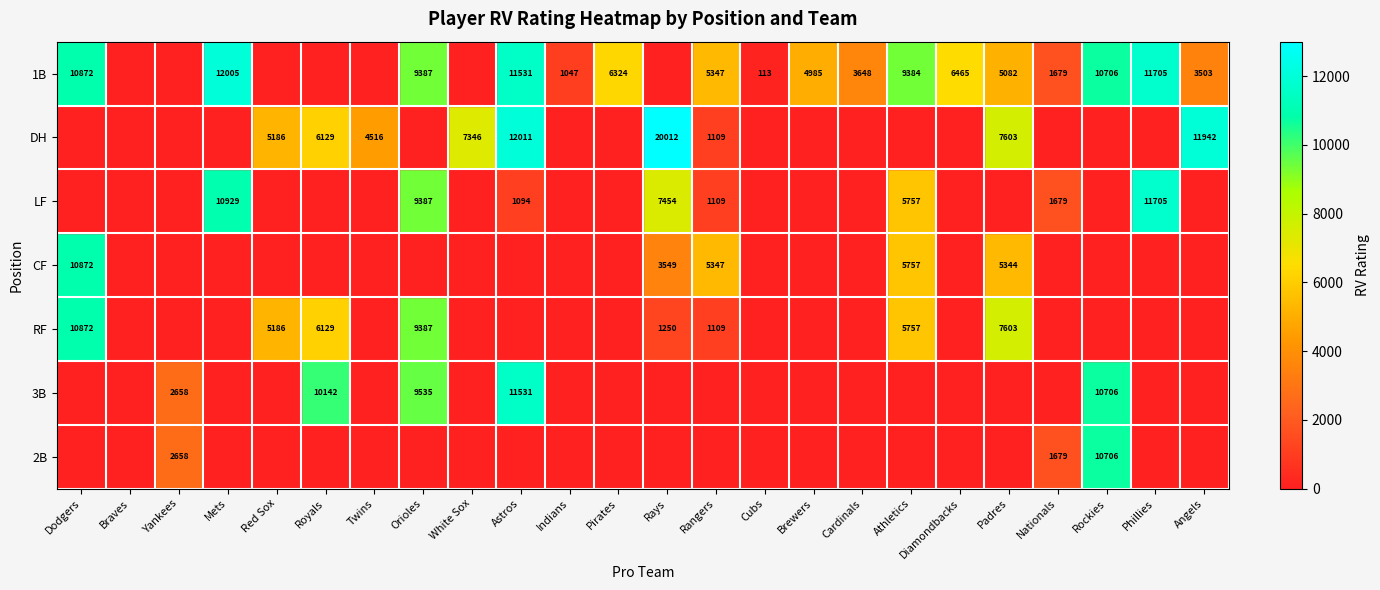

Is it true that RF equals 1109 at Rangers?

True